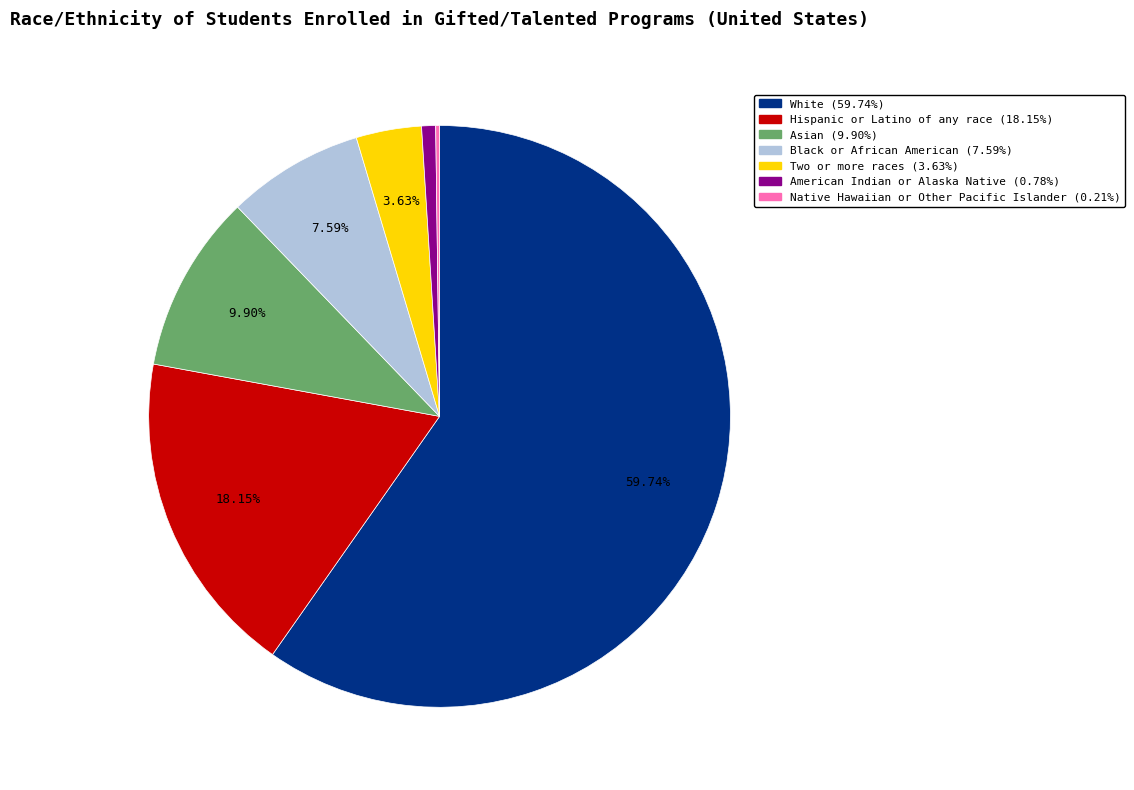

The American Indian or Alaska Native slice represents 13% of the pie. True or false?

False